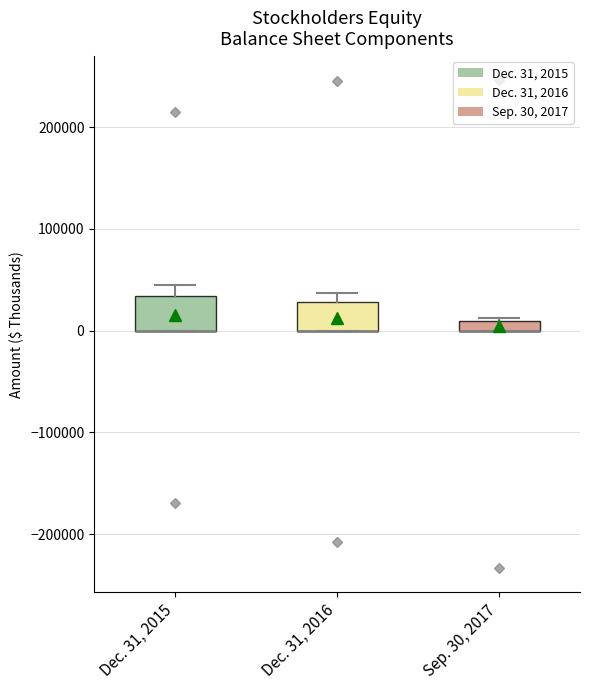

Where is the lower edge of the box for Dec. 31, 2016 on the y-axis? The values are not printed on the chart, so give them approximately, as read against the axis.

0